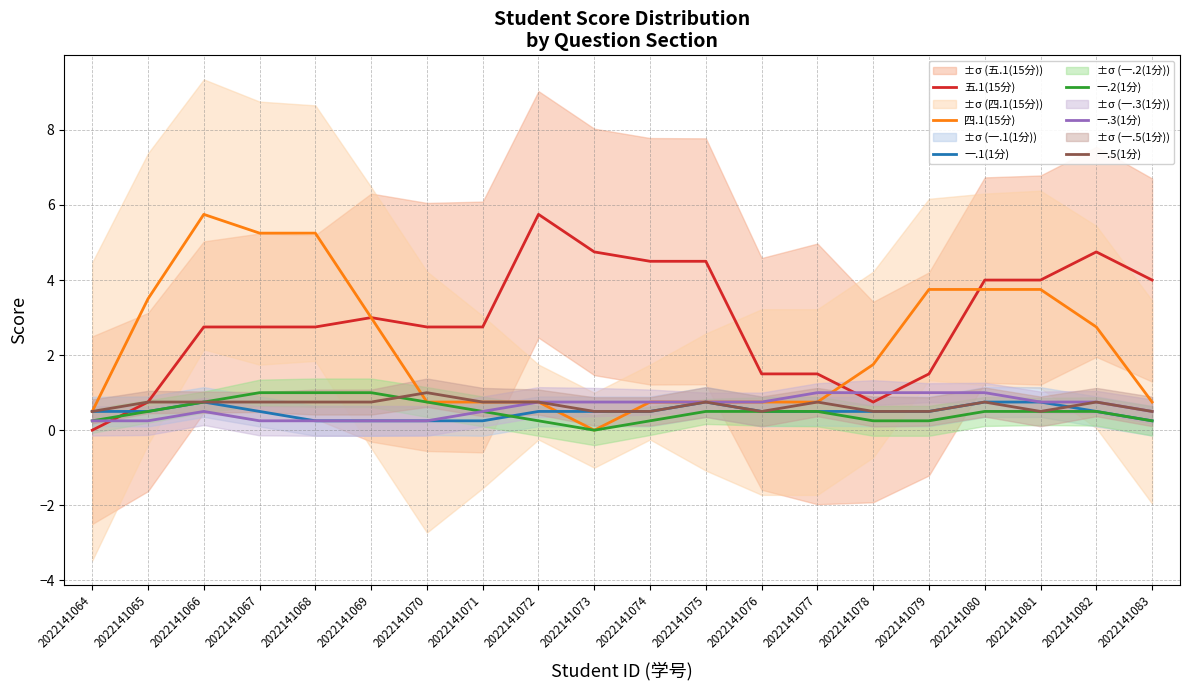

Rank the series at 2022141069 from highest to lowest value.

五.1(15分), 四.1(15分), 一.2(1分), 一.5(1分), 一.1(1分), 一.3(1分)